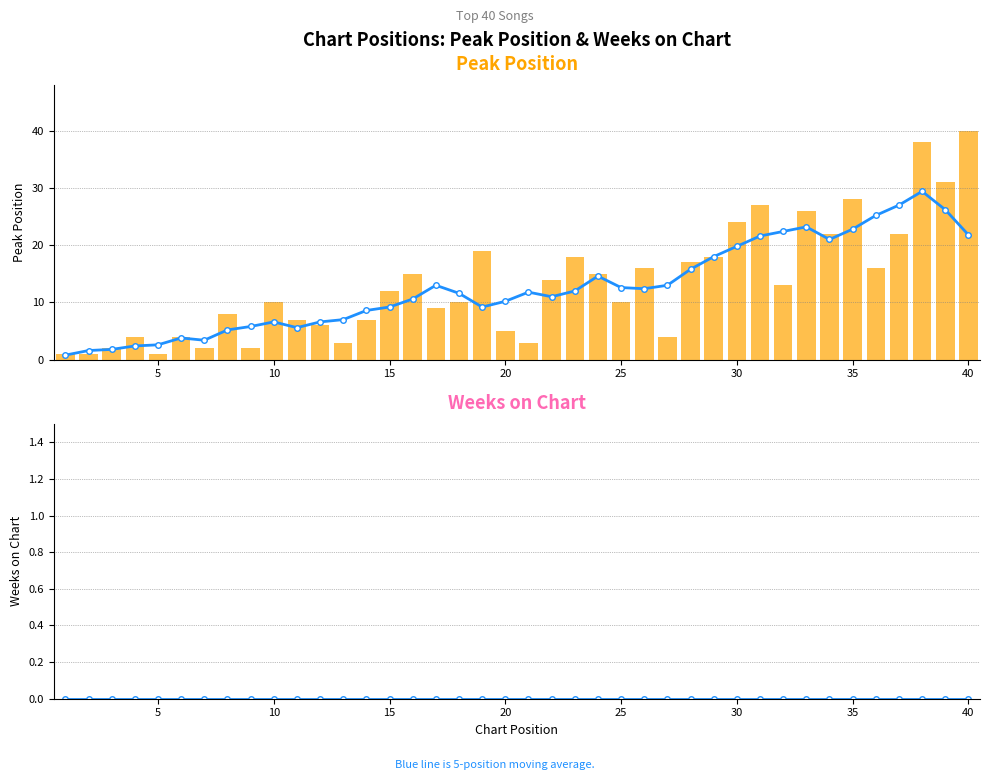

Reading left to right, extract all data points from this chart.

Peak Position: 1	1	2	4	1	4	2	8	2	10	7	6	3	7	12	15	9	10	19	5	3	14	18	15	10	16	4	17	18	24	27	13	26	22	28	16	22	38	31	40
Weeks on Chart: 0	0	0	0	0	0	0	0	0	0	0	0	0	0	0	0	0	0	0	0	0	0	0	0	0	0	0	0	0	0	0	0	0	0	0	0	0	0	0	0